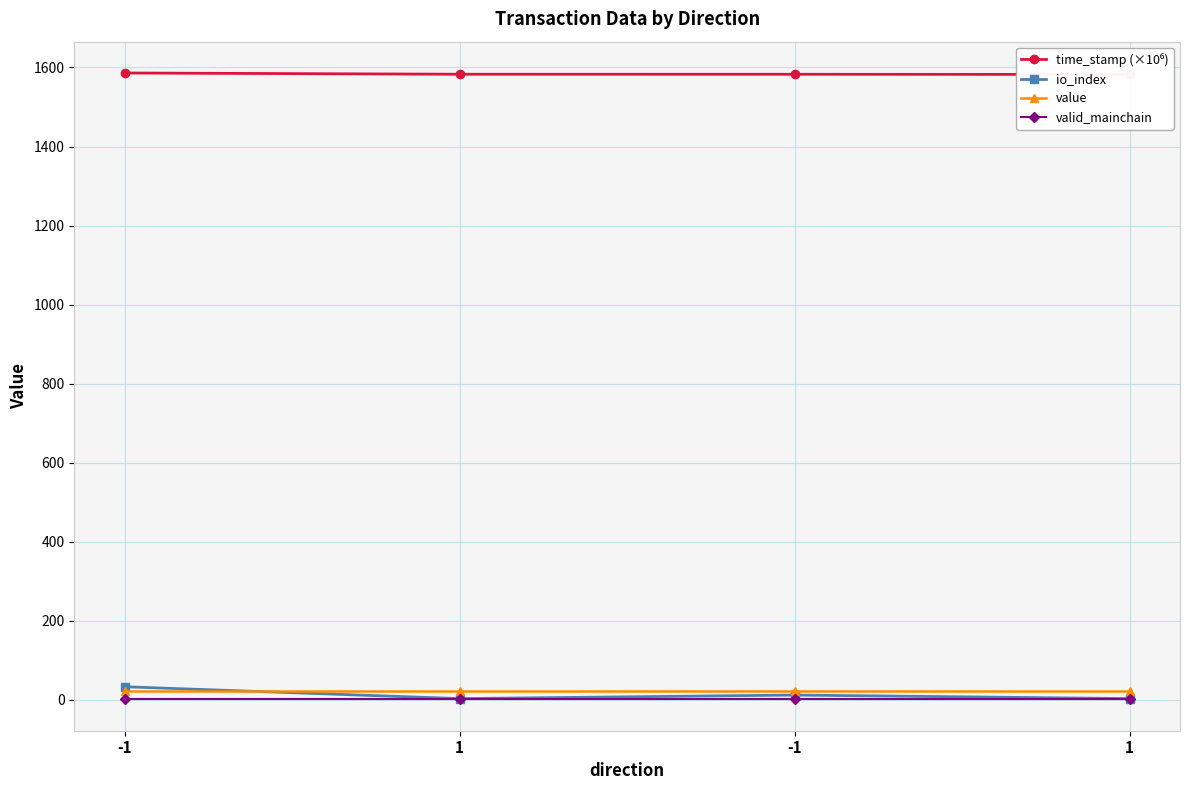

In io_index, how many points are lower than both neighbors (excluding endpoints)?

1